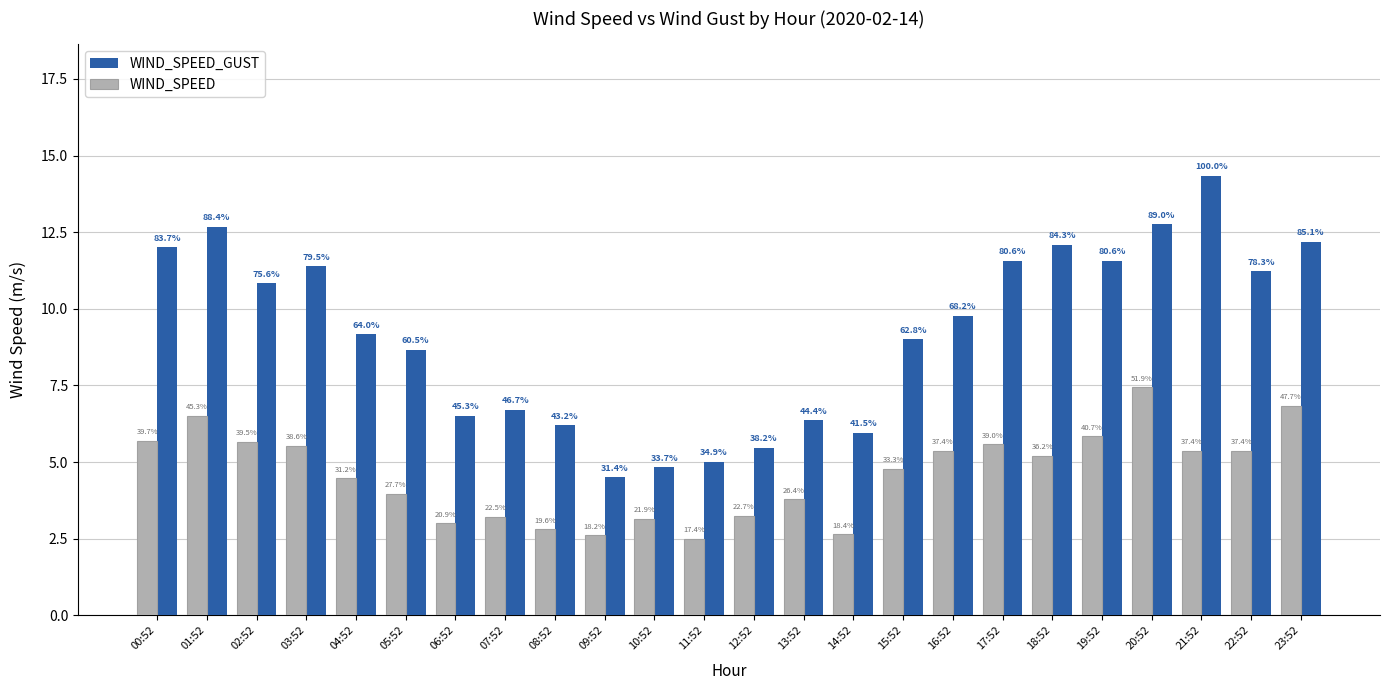

List the series in order of their peak value, lowest first.

WIND_SPEED, WIND_SPEED_GUST